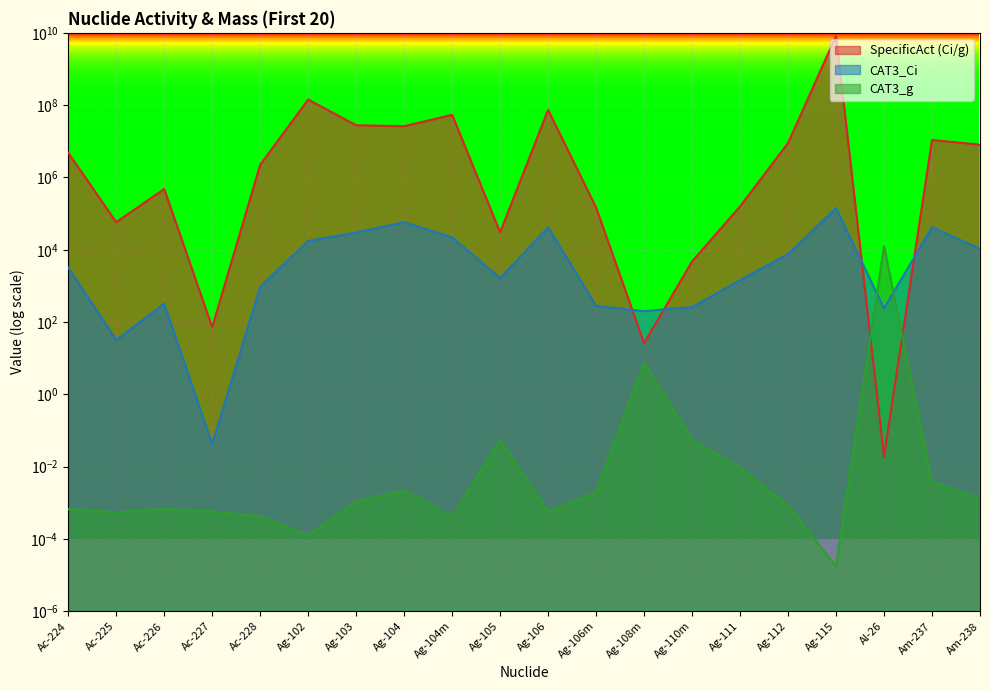

Where do CAT3_g and CAT3_Ci first cross each other?

Ag-115 and Al-26